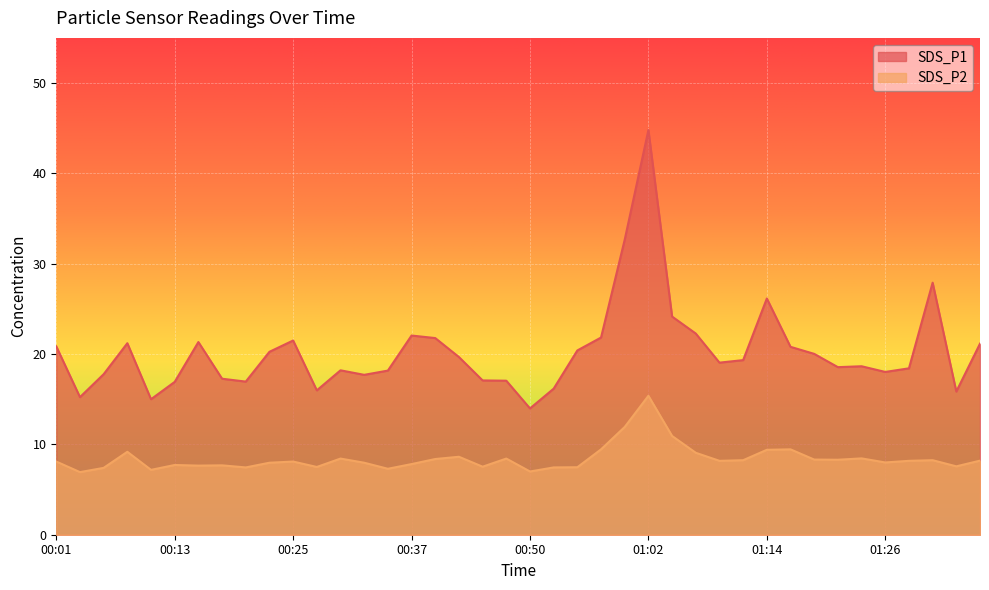

What is the difference between the SDS_P1 values at 00:32 and 00:47?

0.6